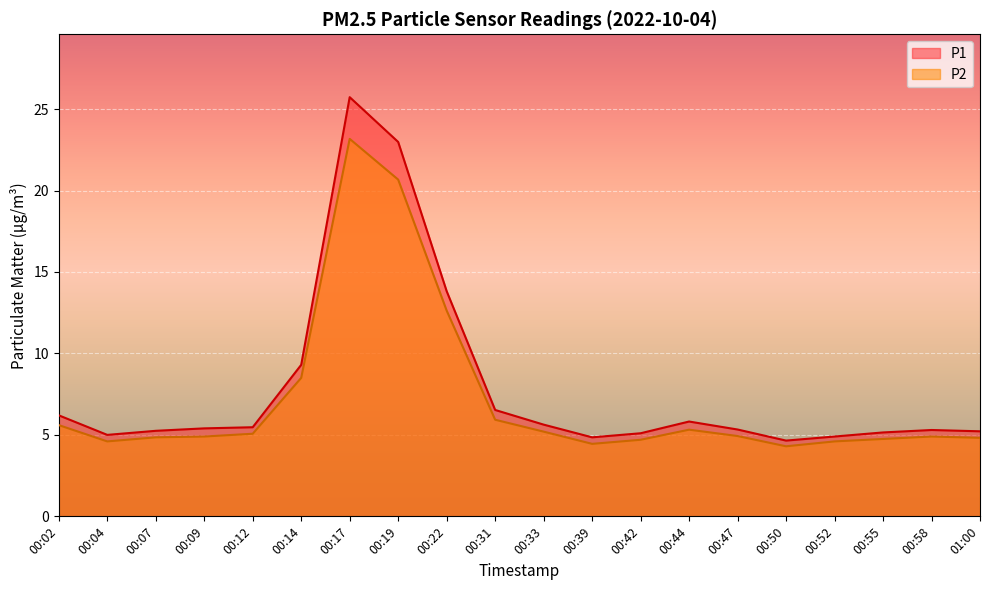

Is the value of P1 at 00:22 greater than the value of P2 at 00:14?

Yes